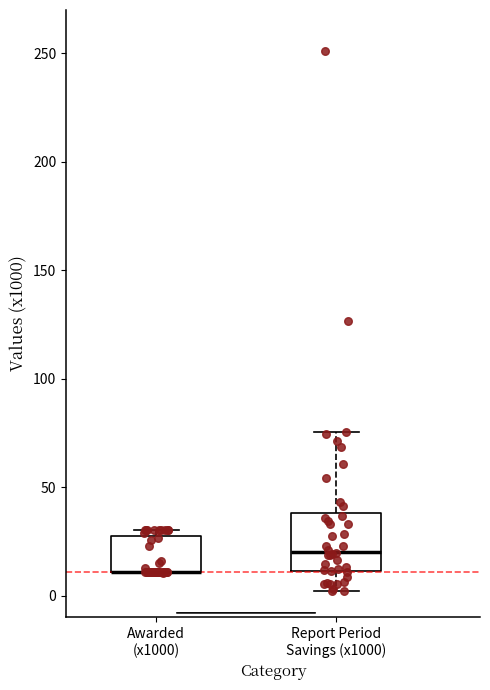

Where does the upper whisker of the box for Report Period Savings (x1000) end on the y-axis? The values are not printed on the chart, so give them approximately, as read against the axis.

75